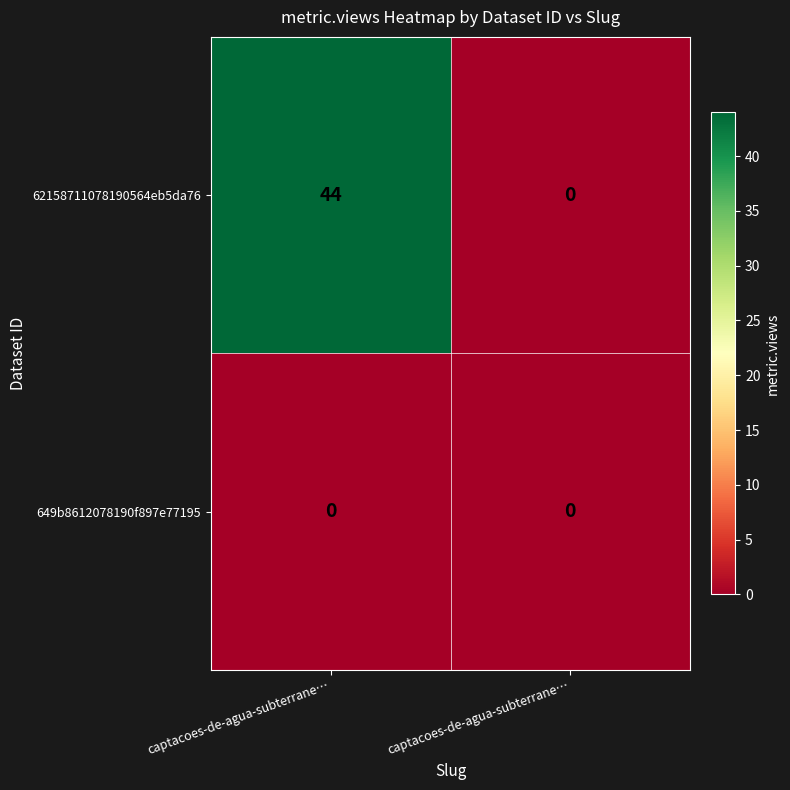

How many positive values does the 62158711078190564eb5da76 series have?

1